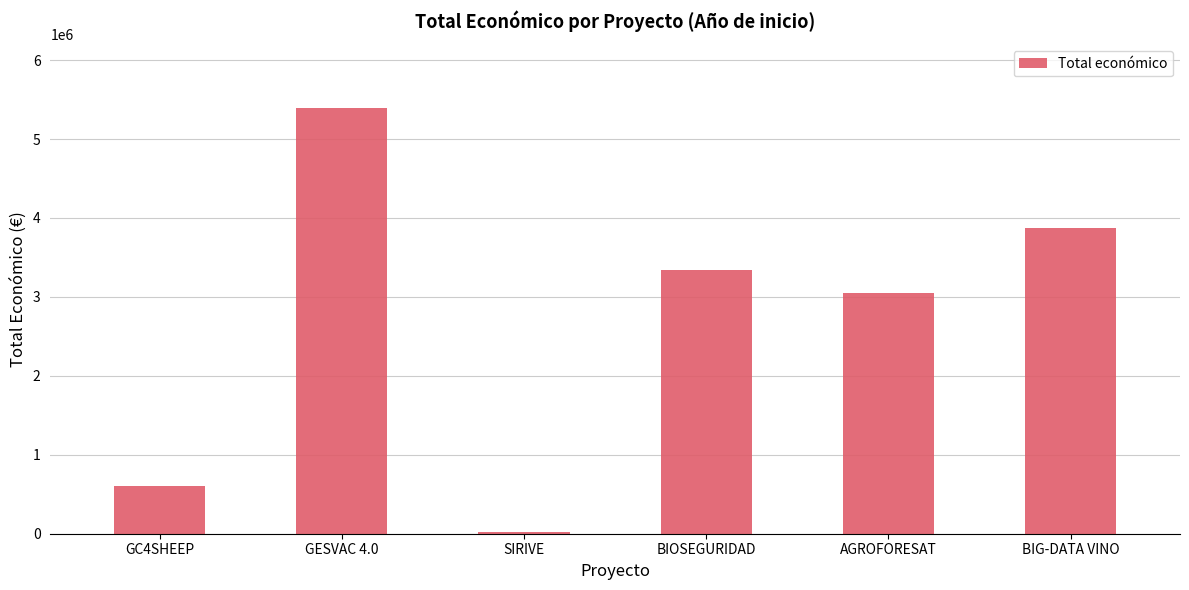

What value does the data have at BIG-DATA VINO, to the nearest 100?

3875100